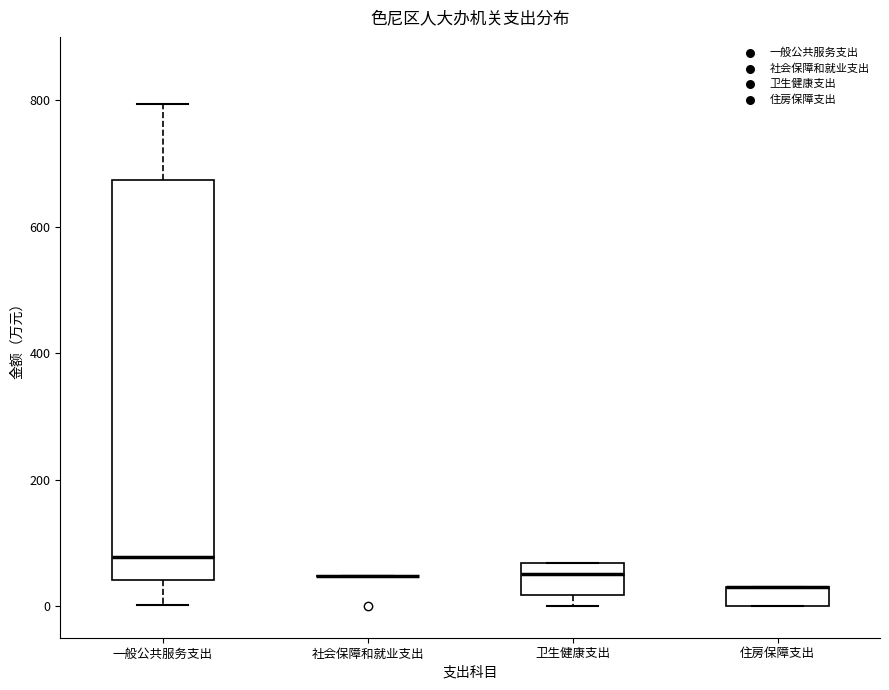

Which box is the tallest, from its lower edge to its upper edge?

一般公共服务支出